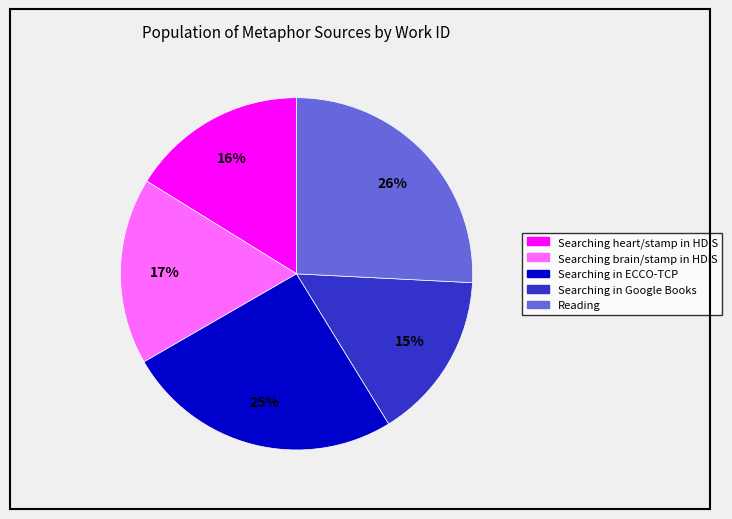

Which slice is the smallest?

Searching in Google Books